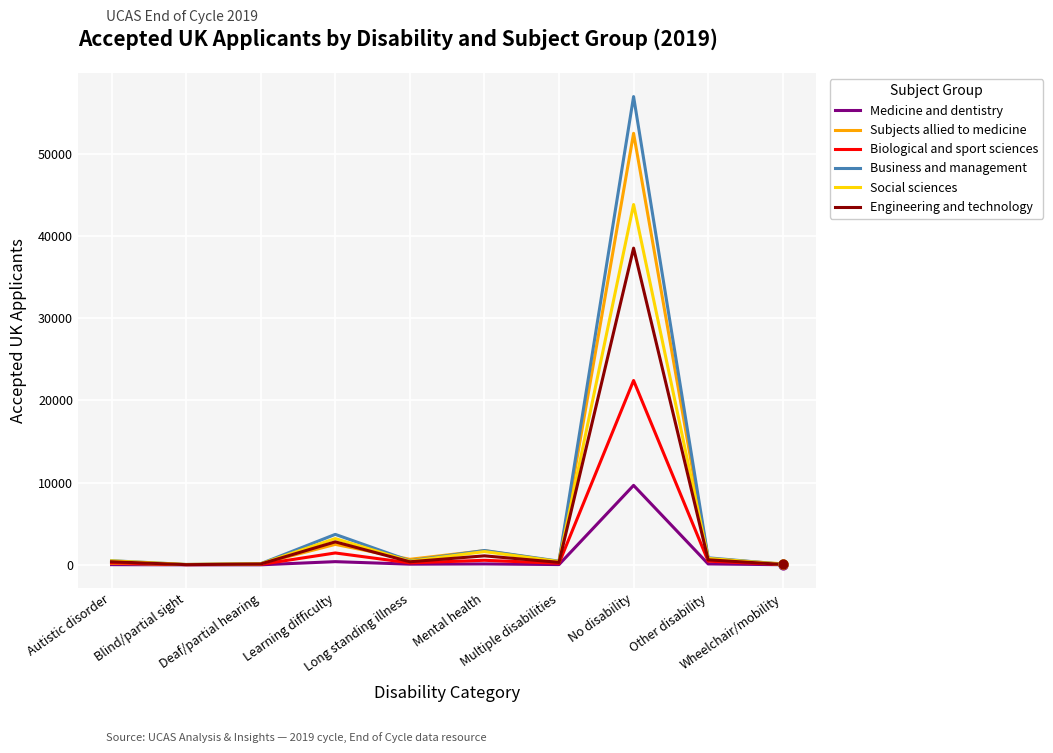

Which series has the largest range (max minus min)?

Business and management